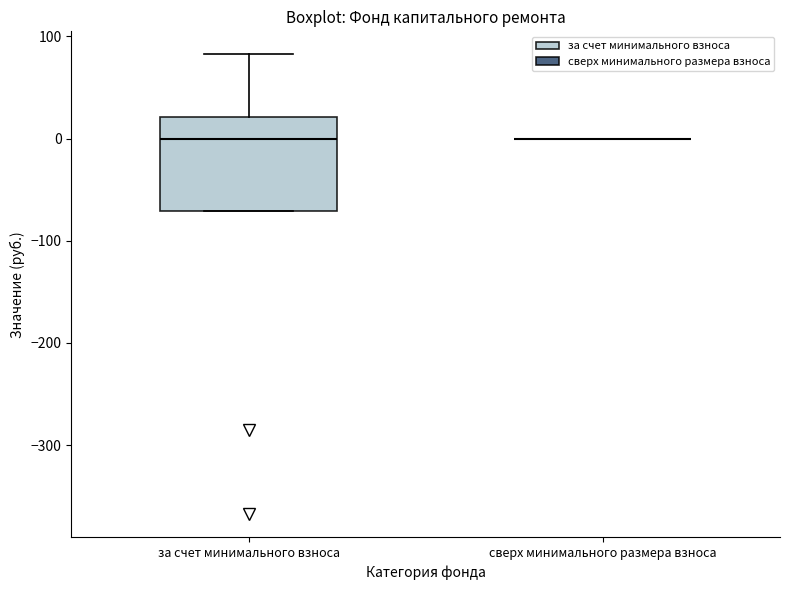

Where does the upper whisker of the box for за счет минимального взноса end on the y-axis? The values are not printed on the chart, so give them approximately, as read against the axis.

80